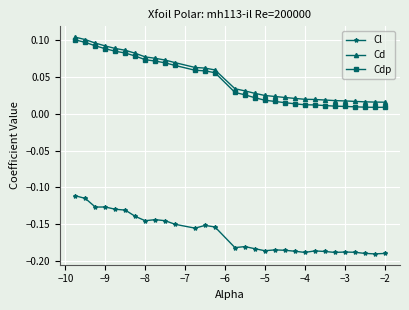

True or false: Cdp and Cl intersect in this chart.

False